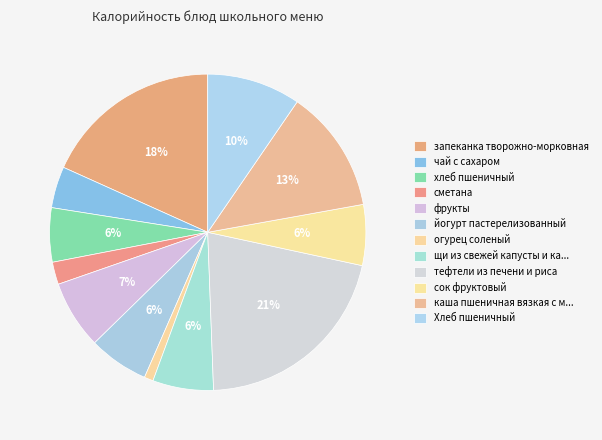

How many segments does this pie chart have?

12